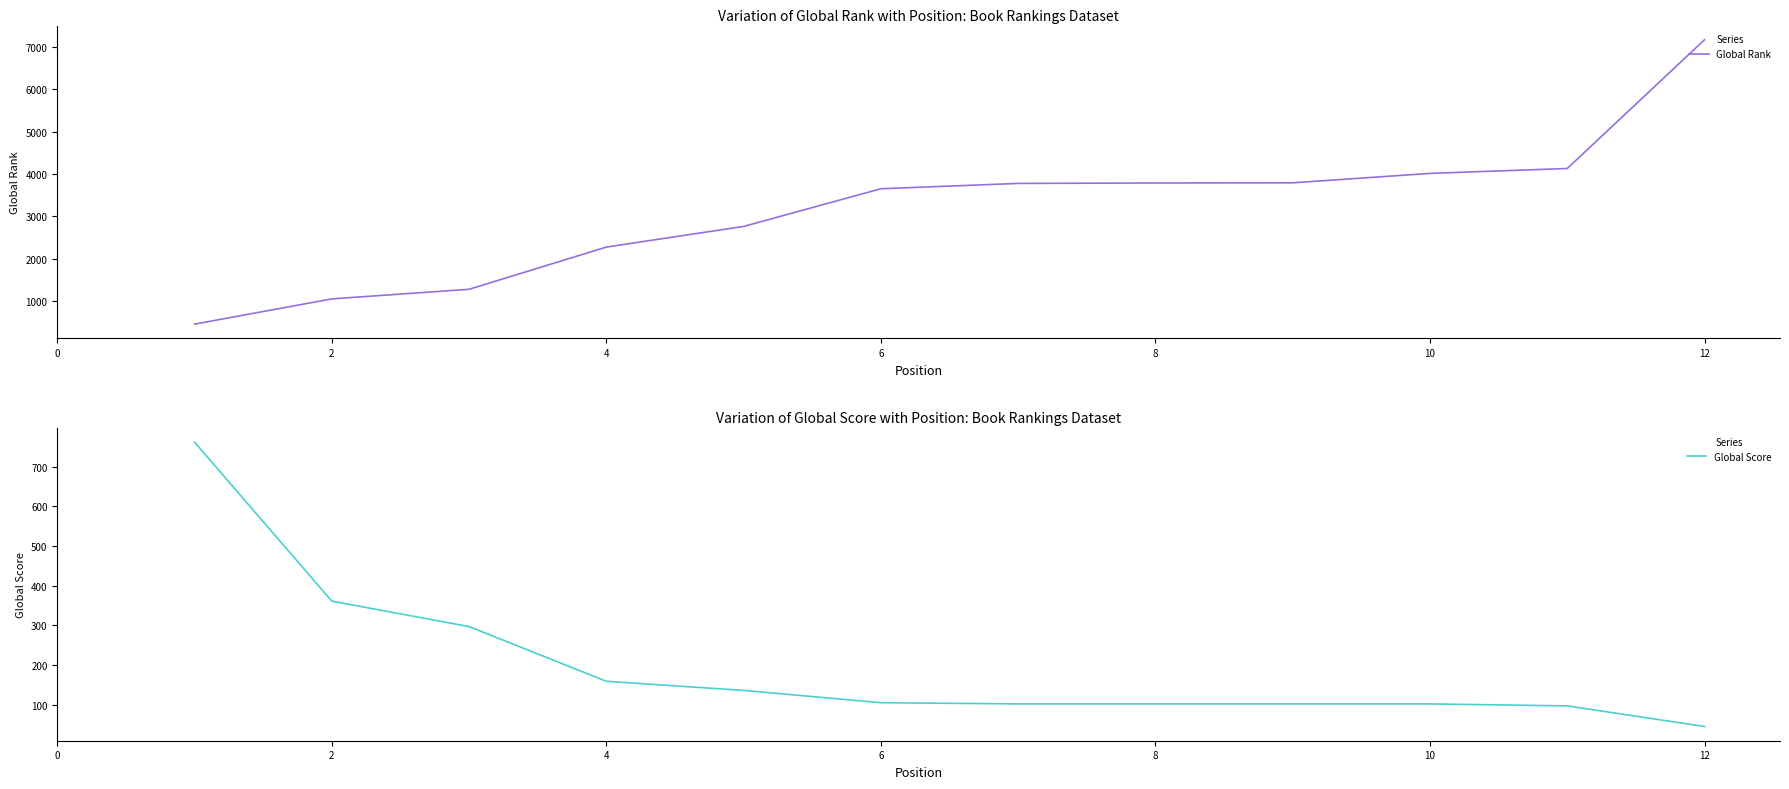

Is the value of Global Score at 4 greater than the value of Global Rank at 2?

No